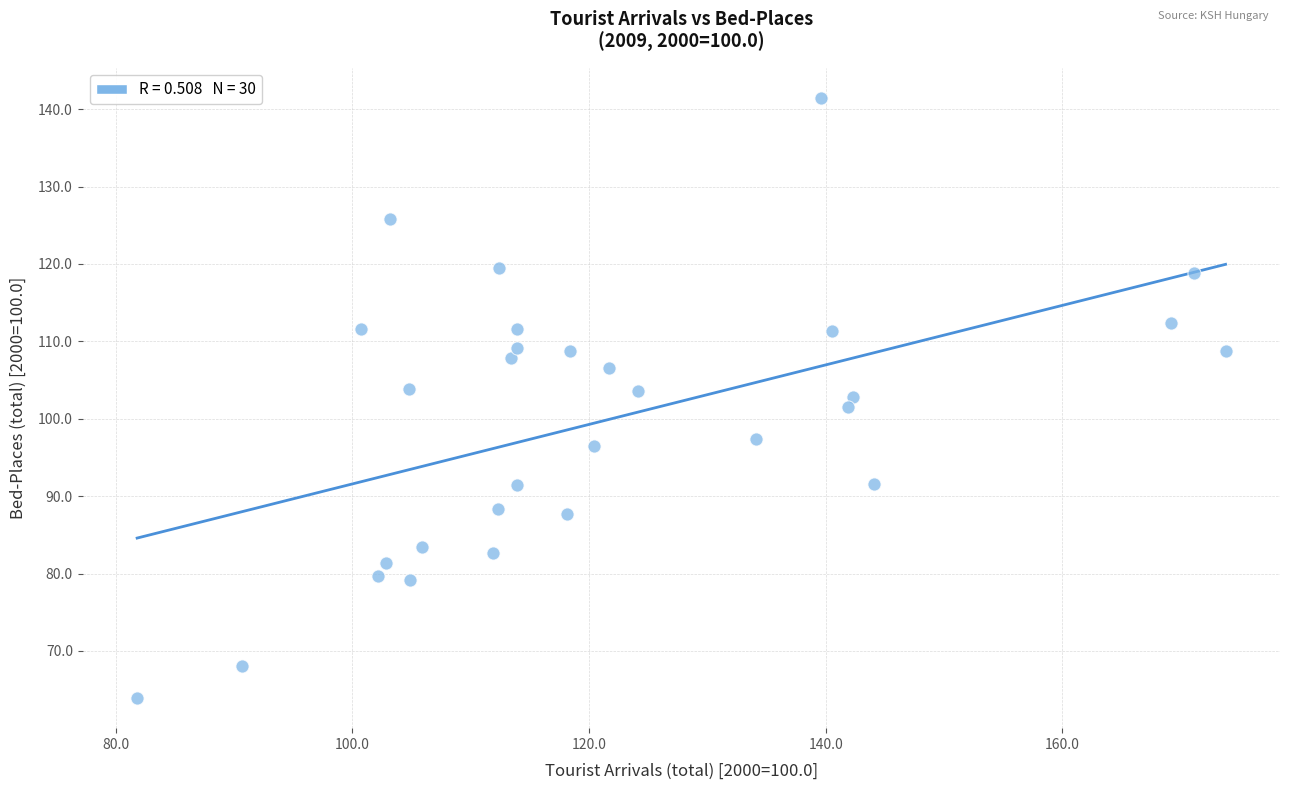

What is the range of Y values (max minus min)?

77.6